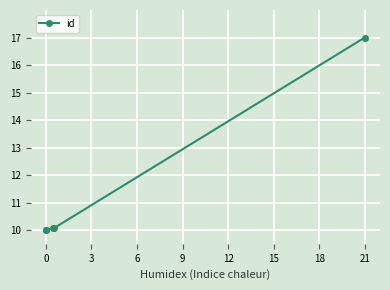

What is the difference between the second highest and minimum values?

0.1